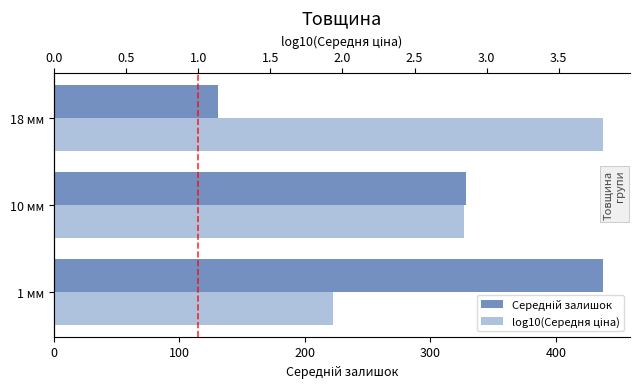

What is the sum of all log10(Середня ціна) values?

8.6